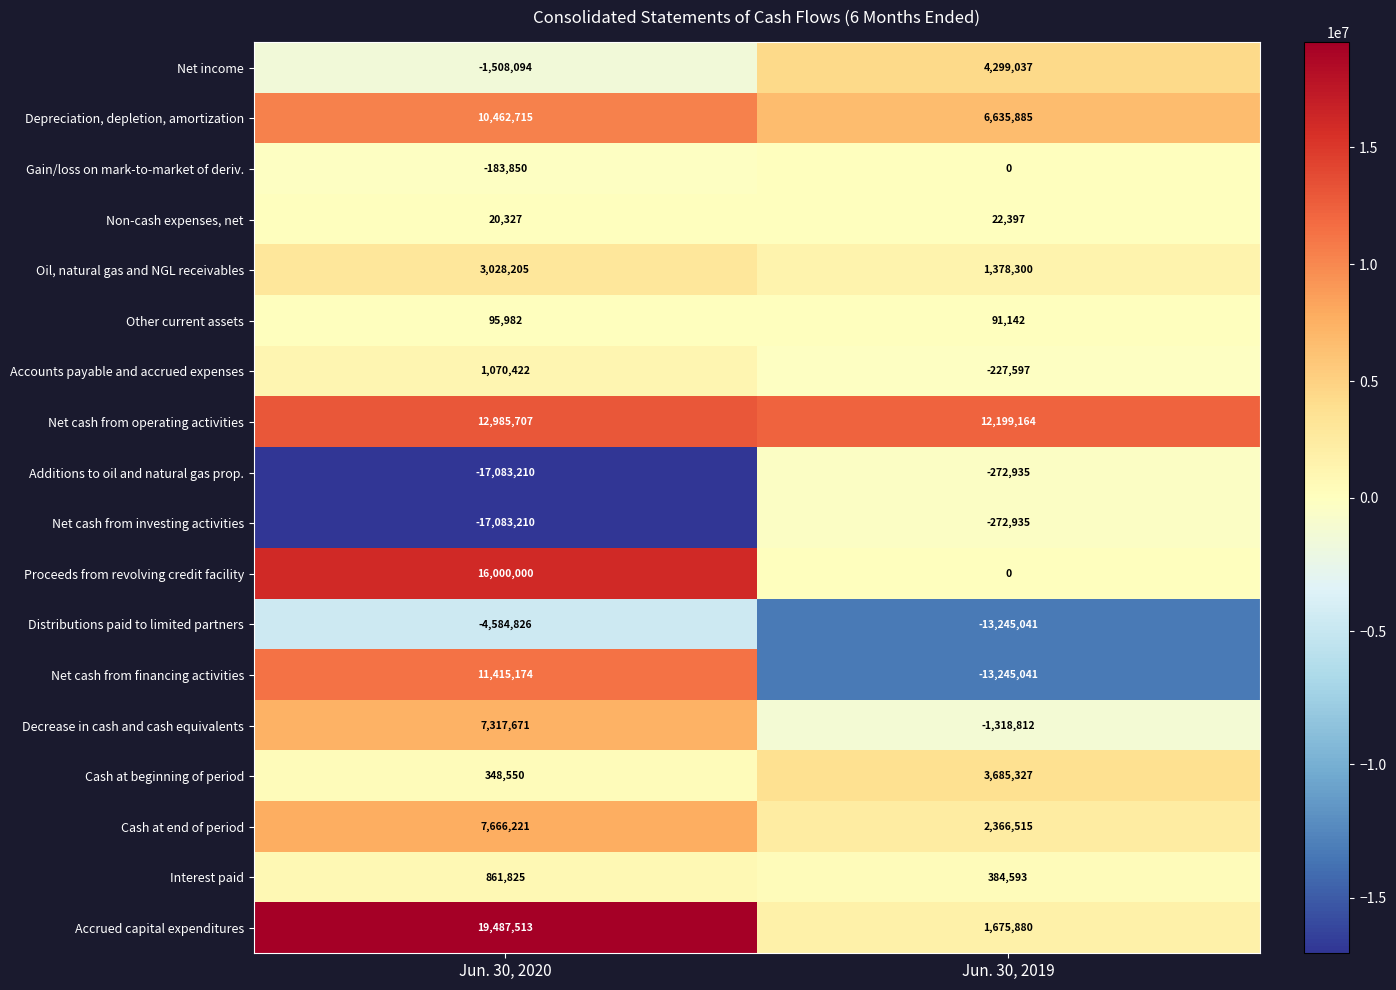

What is the difference between the maximum and minimum values in the Net cash from operating activities series?

786543